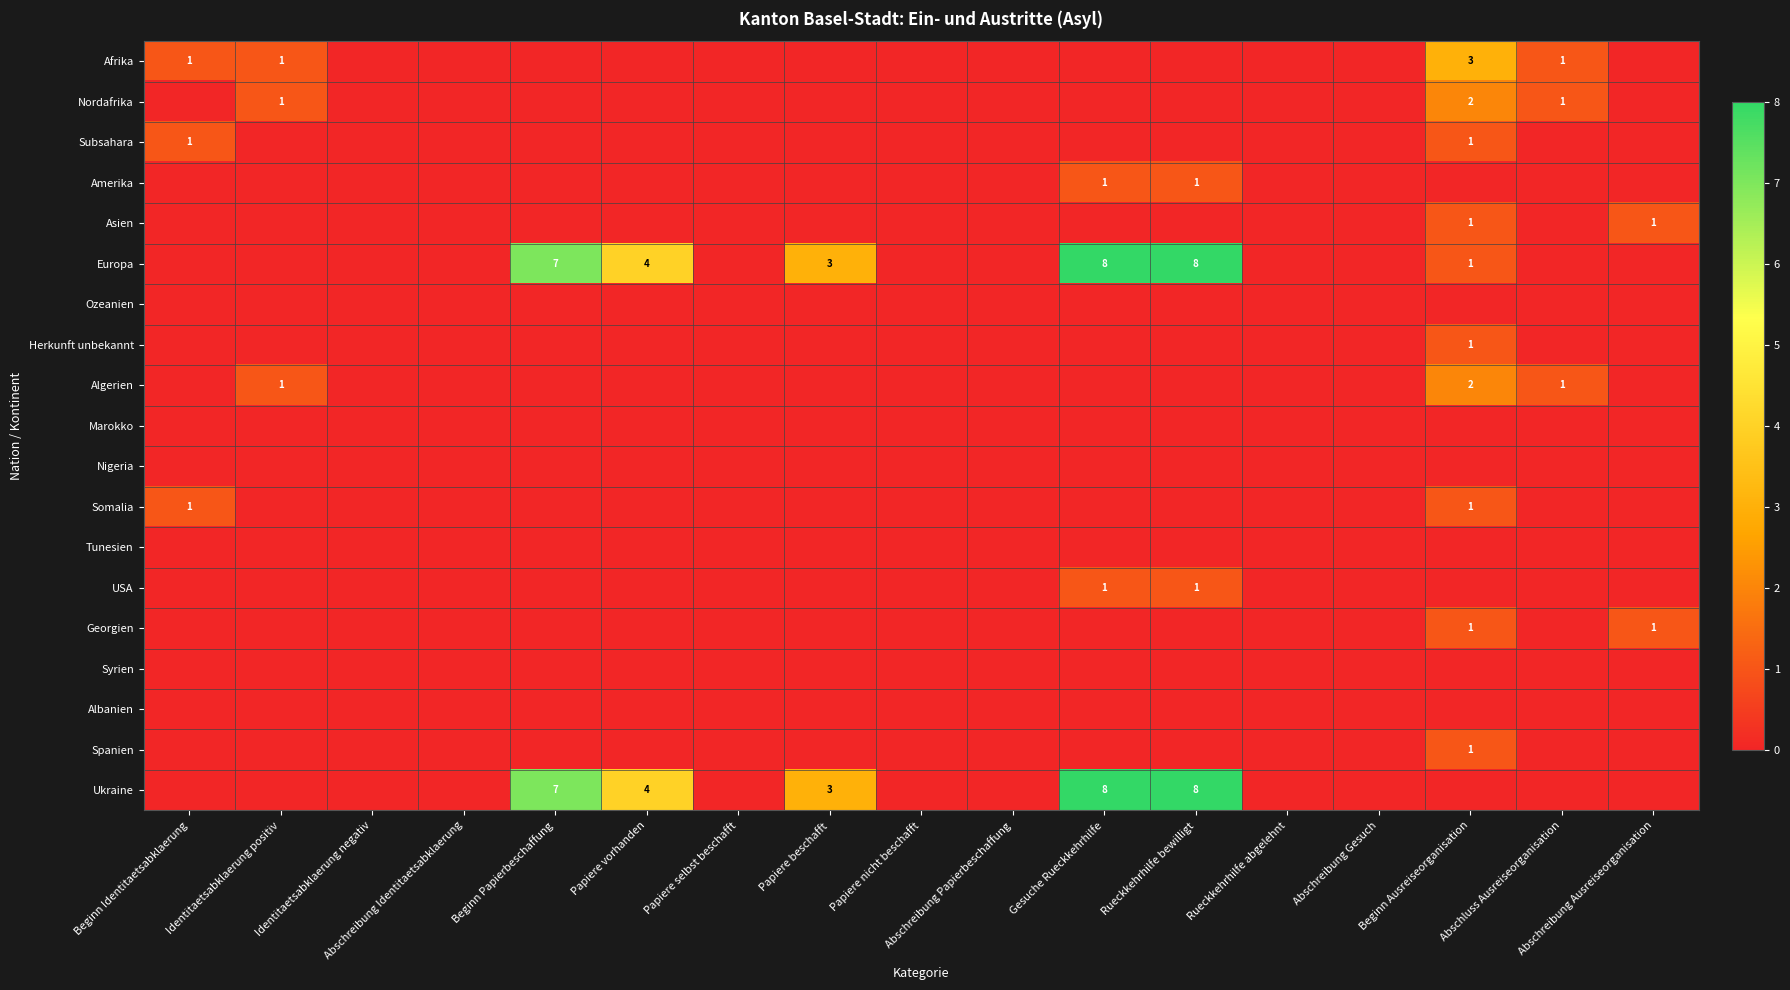

What is the spread (max minus min) of values at Papiere beschafft?

3